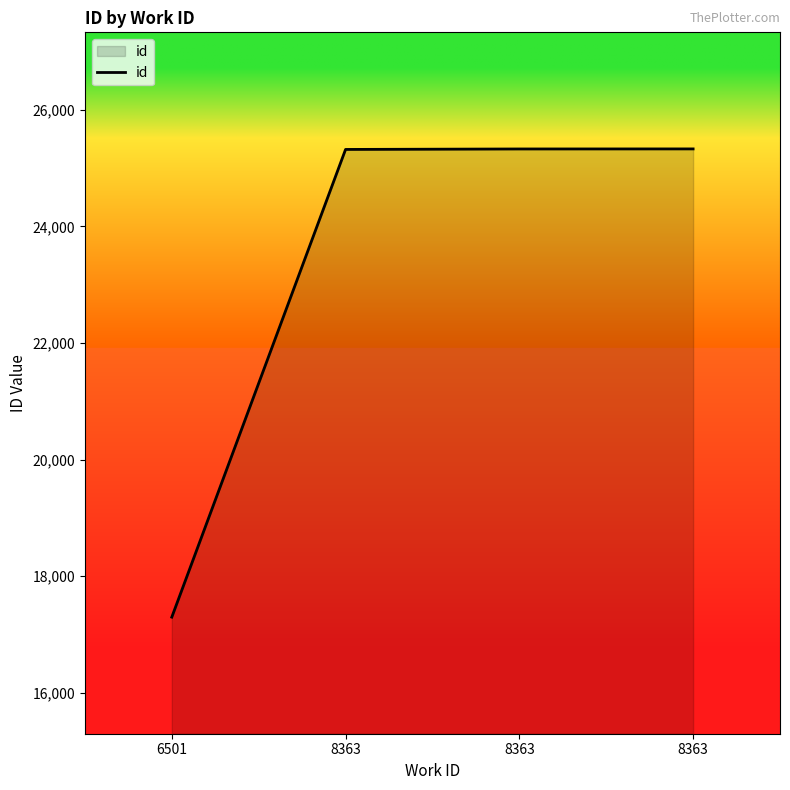

List the labels in order of value, largest first.

8363, 8363, 8363, 6501